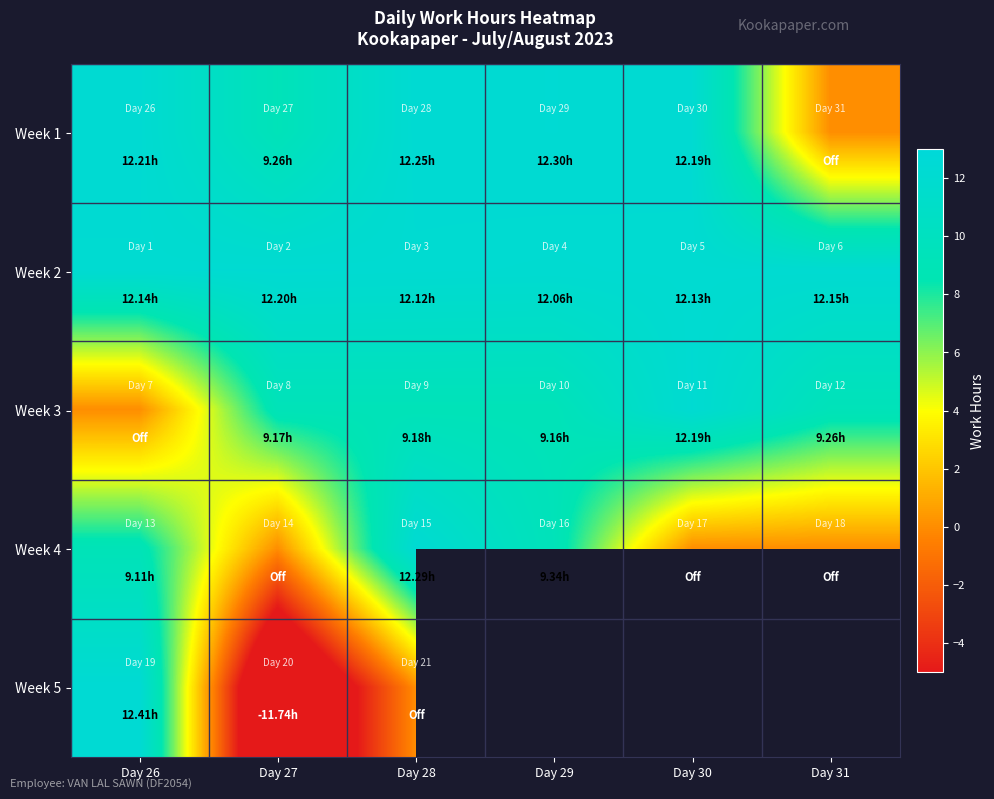

Read the Week 1 value at Day 26.

12.2